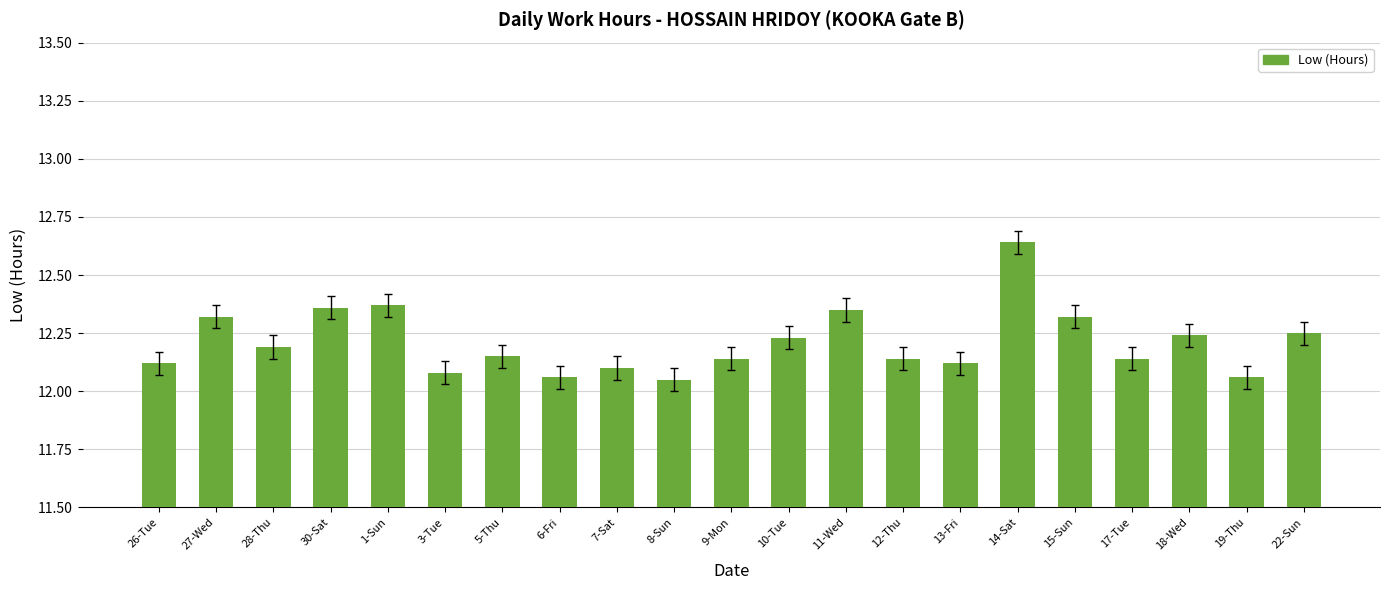

What position from the right is 10-Tue?

10